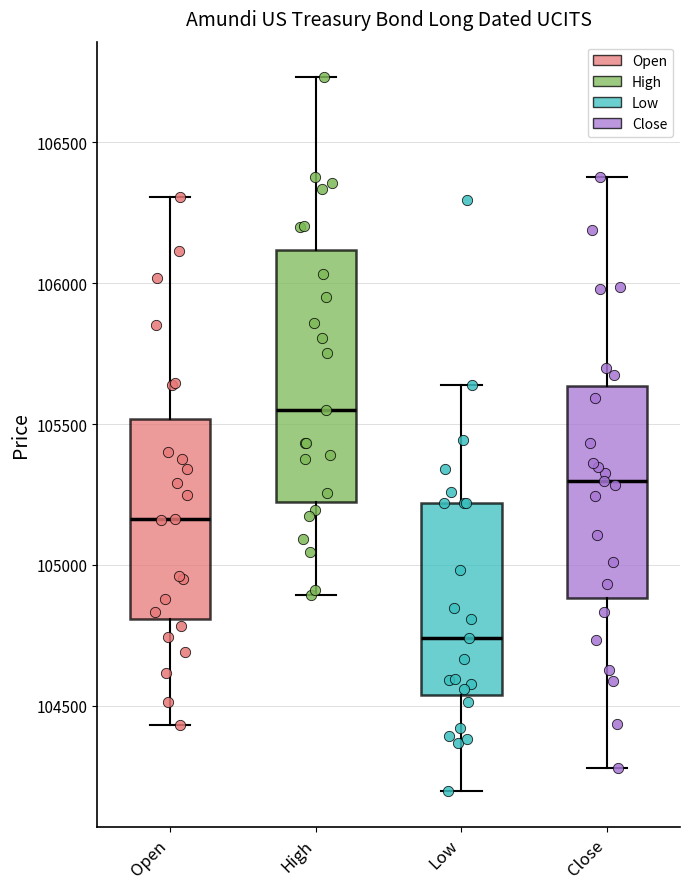

Comparing the boxes themselves (not the whiskers), which one is the tallest?

High